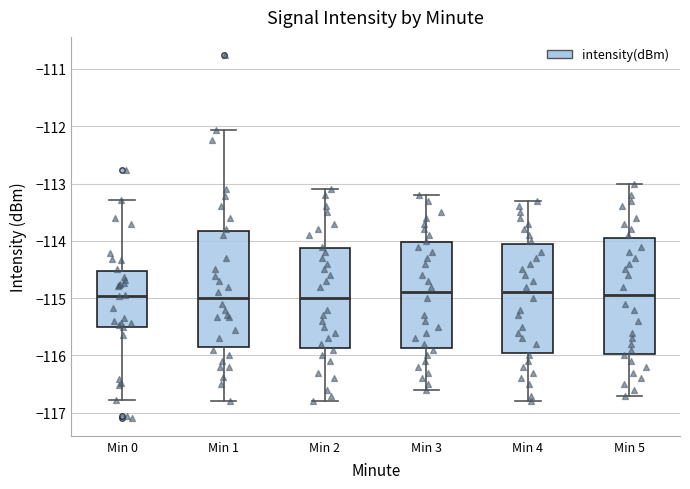

Where does the upper whisker of the box for Min 4 end on the y-axis? The values are not printed on the chart, so give them approximately, as read against the axis.

-113.3